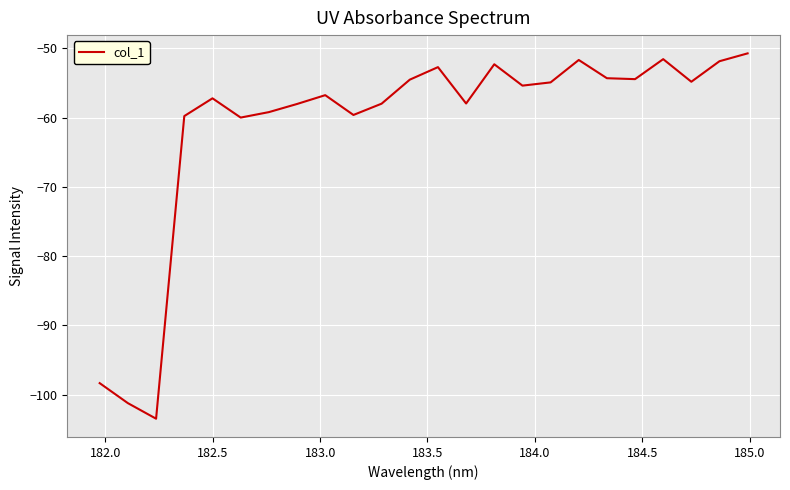

How many lines are shown in the chart?

1